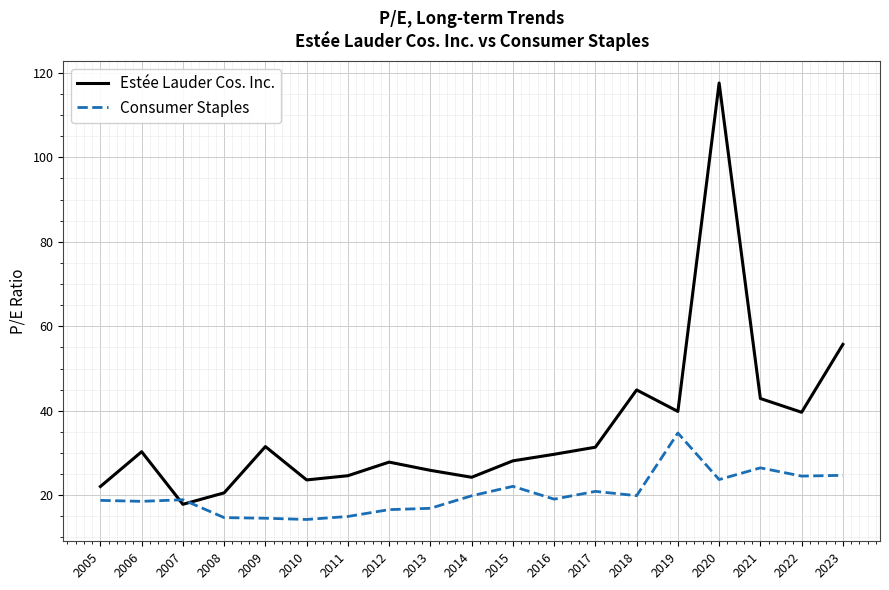

At 2008, list the series in order from smallest to largest.

Consumer Staples, Estée Lauder Cos. Inc.